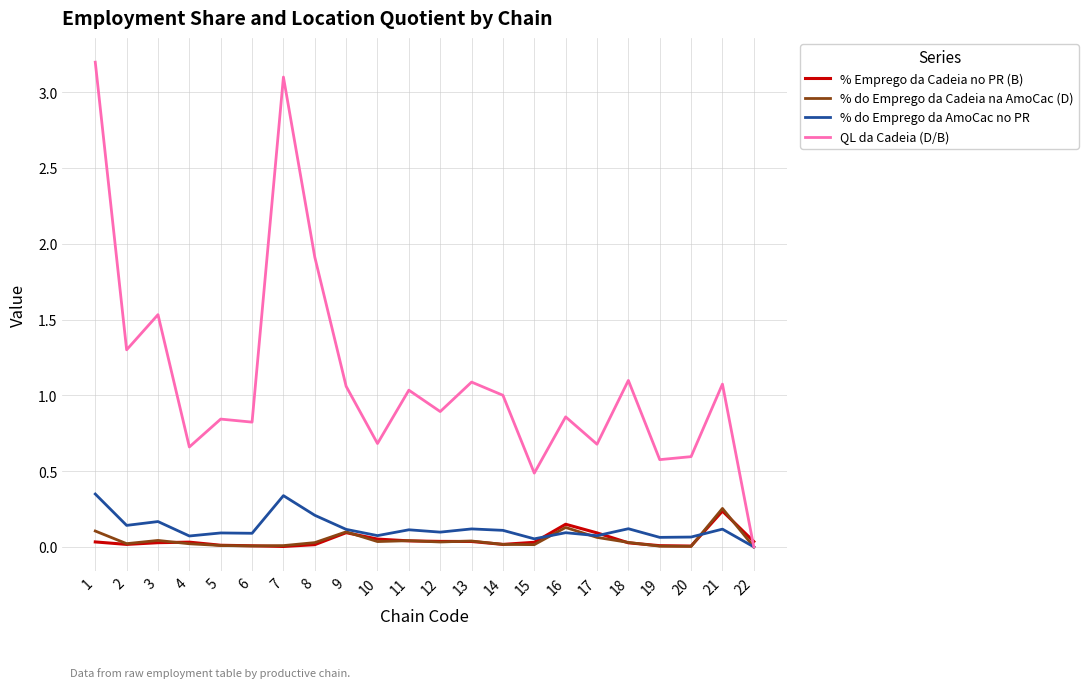

How many lines are shown in the chart?

4